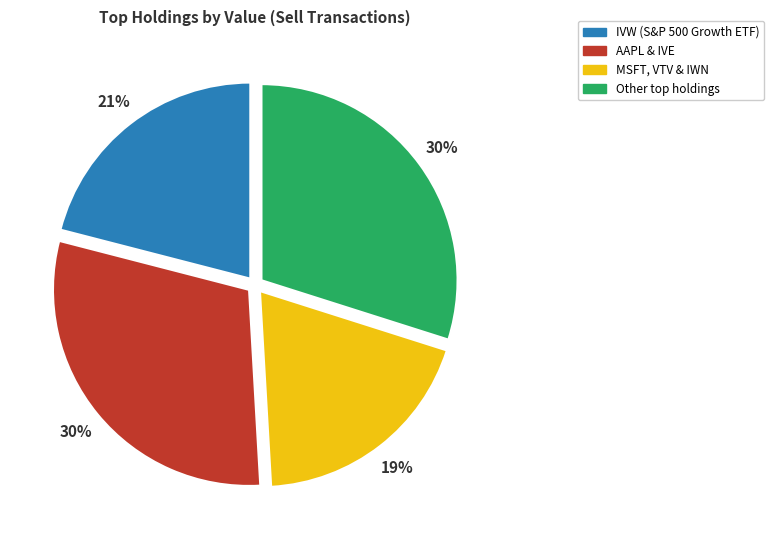

How many slices are in this pie chart?

4